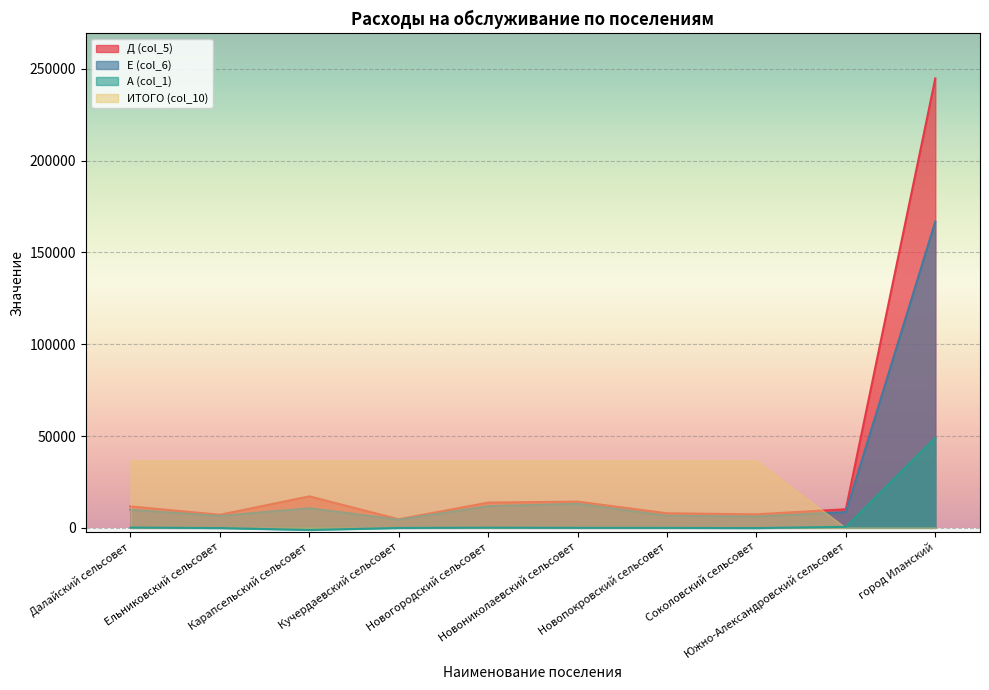

Rank the series by their maximum value, from lowest to highest.

ИТОГО (col_10), А (col_1), Е (col_6), Д (col_5)